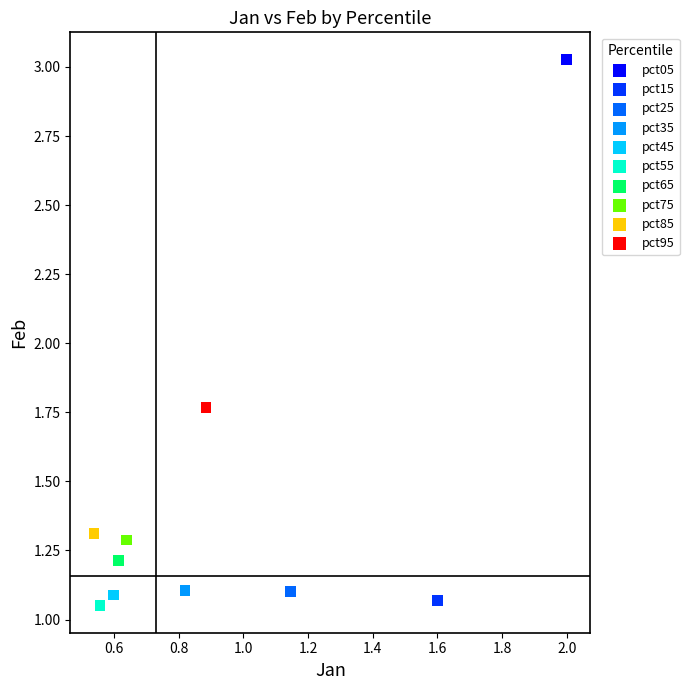

Which series contains the lowest Y value?

pct55